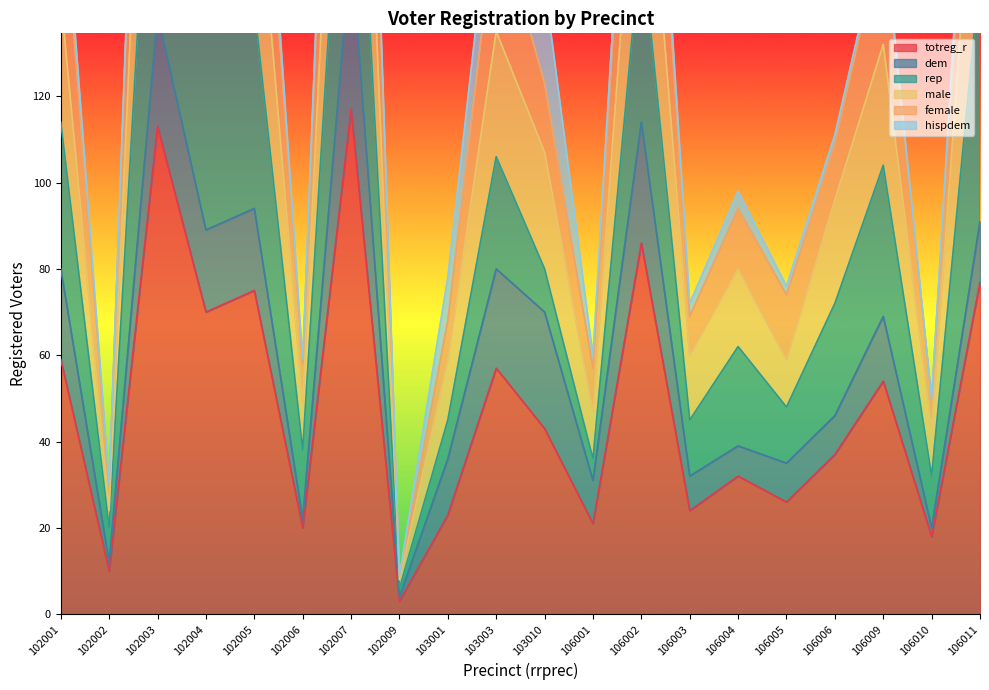

True or false: female and male cross at least once.

False